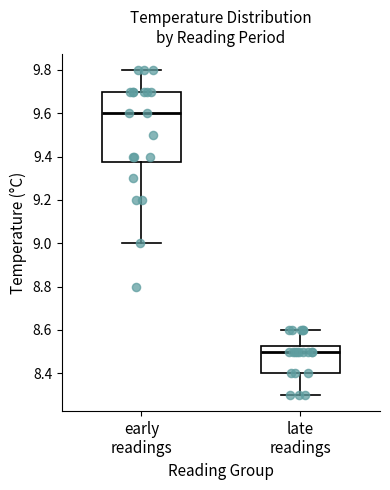

Where does the median line of the box for early readings sit on the y-axis? The values are not printed on the chart, so give them approximately, as read against the axis.

9.60